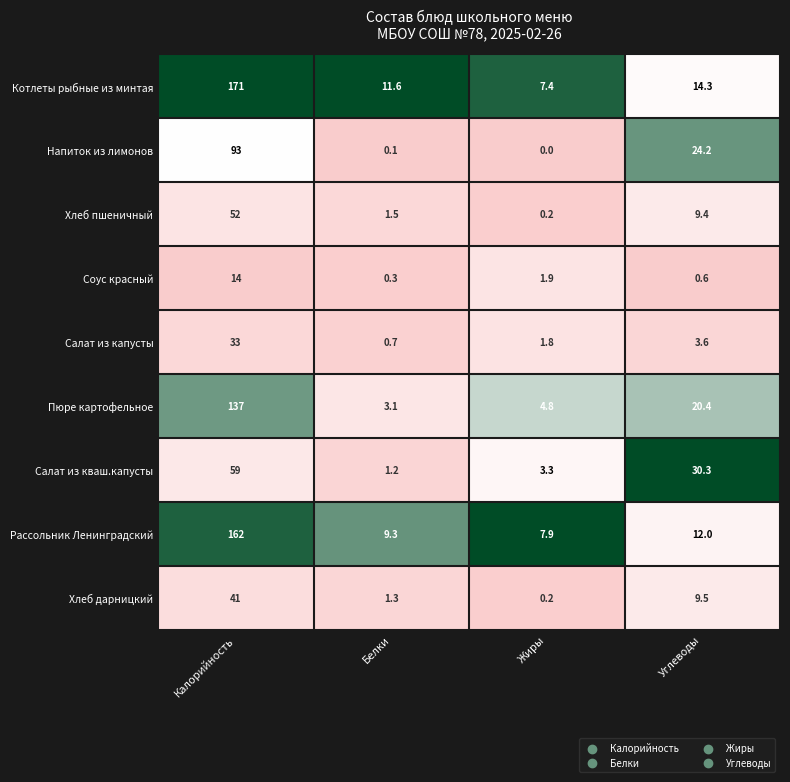

At which label is Напиток из лимонов closest to 46?

Углеводы